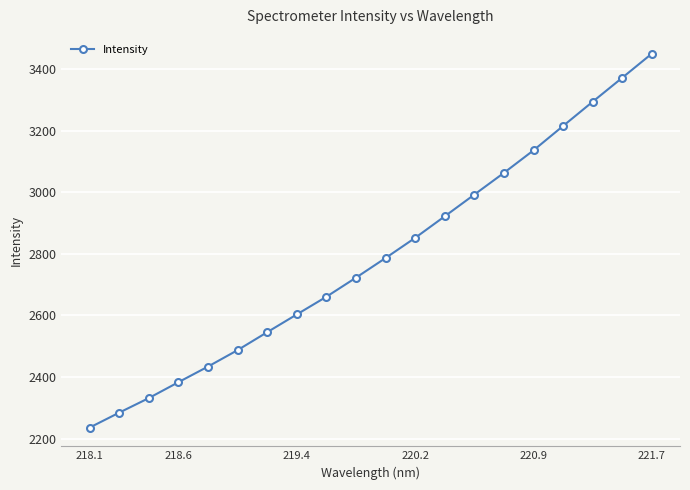

What is the value of the 19th point from the left?

3371.4